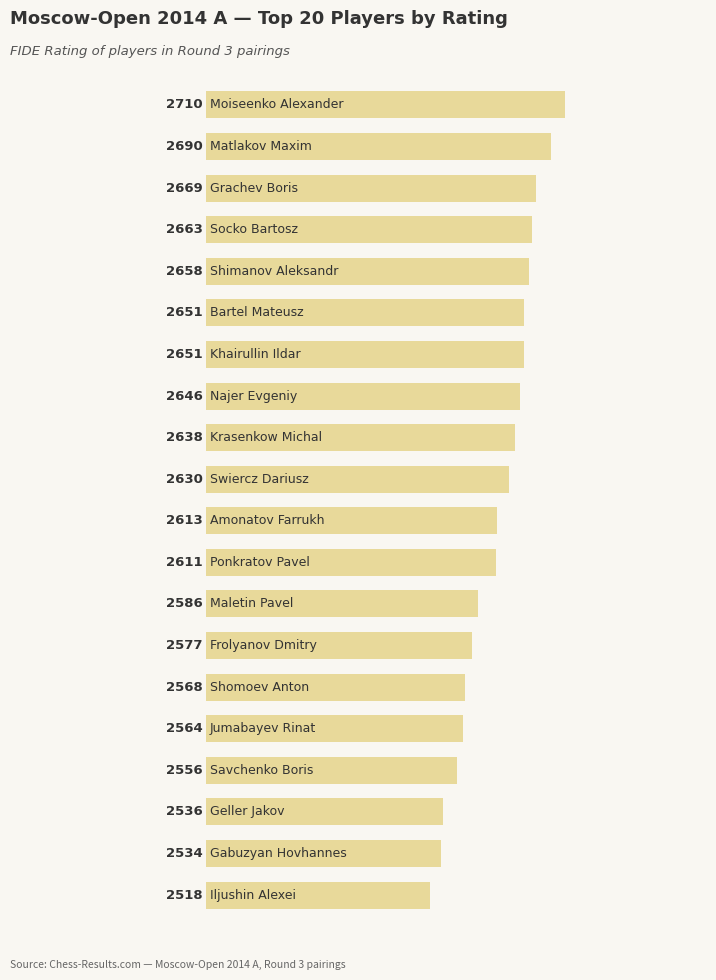

Are the bars horizontal?

Yes